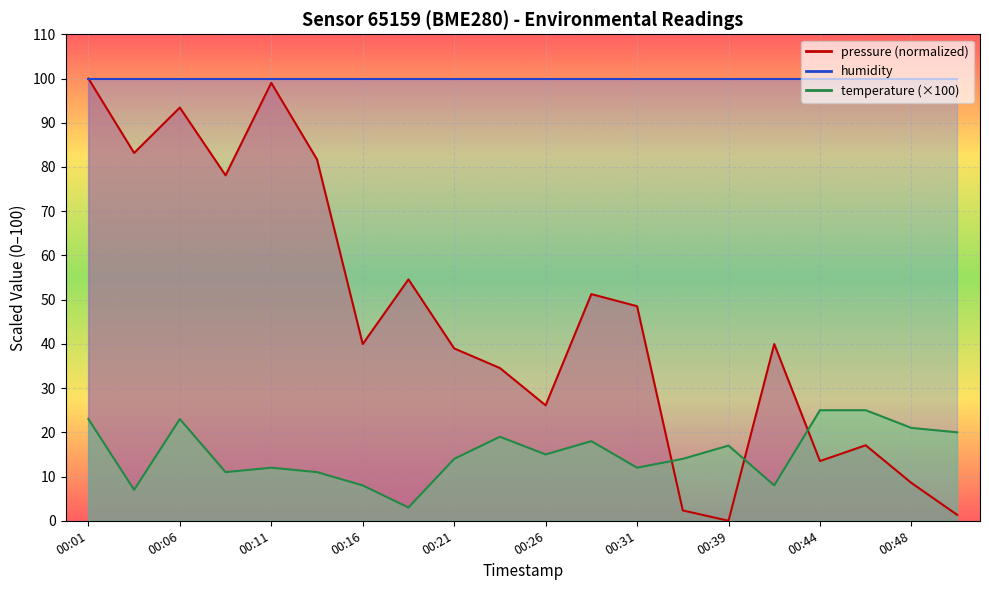

What is the difference between the maximum and minimum values in the pressure series?

100.0